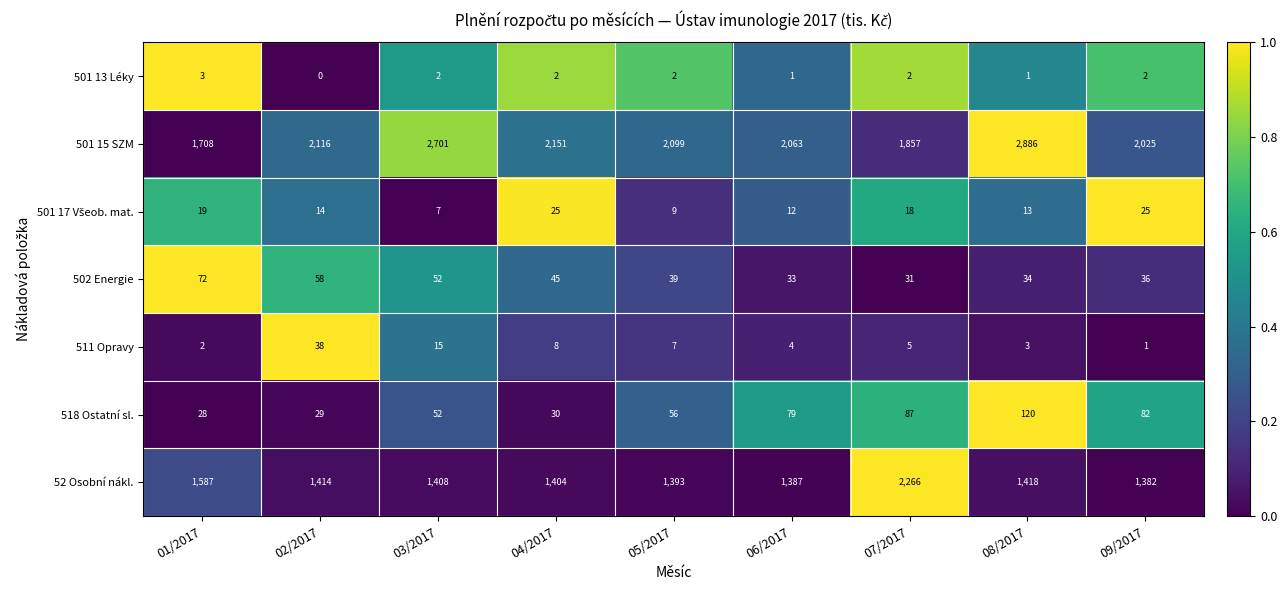

What is the sum of all 52 Osobní nákl. values?

13659